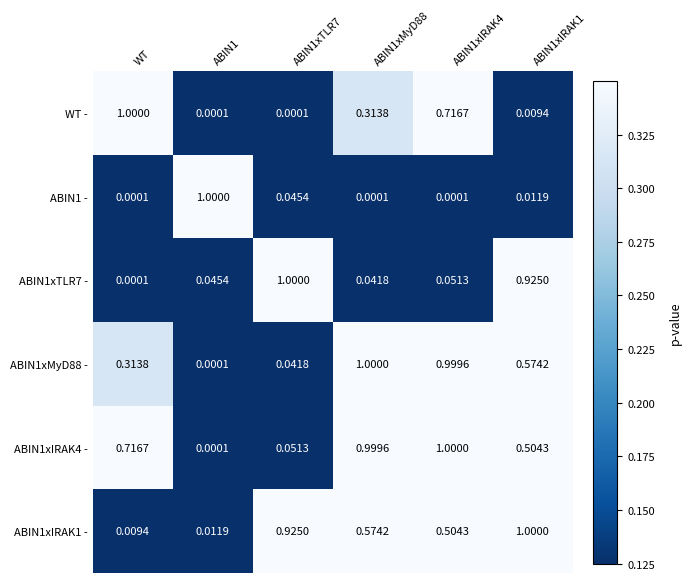

Is the value of ABIN1xIRAK1 - at ABIN1 greater than the value of ABIN1xTLR7 - at ABIN1?

No